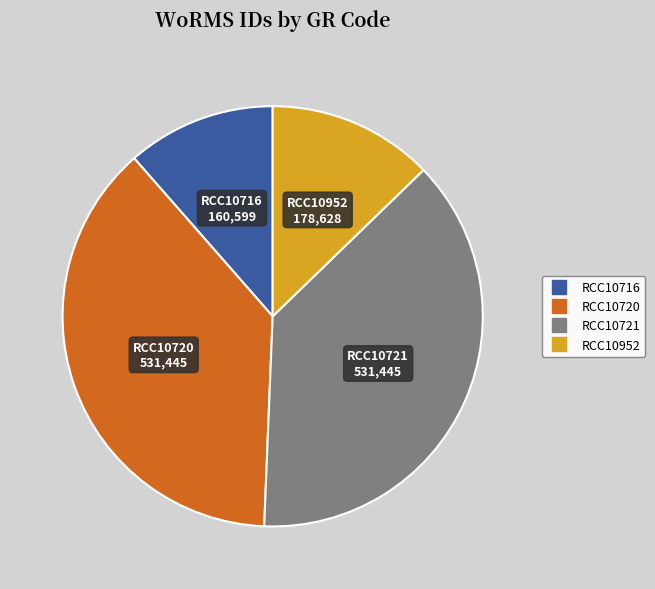

Which slice is the smallest?

RCC10716